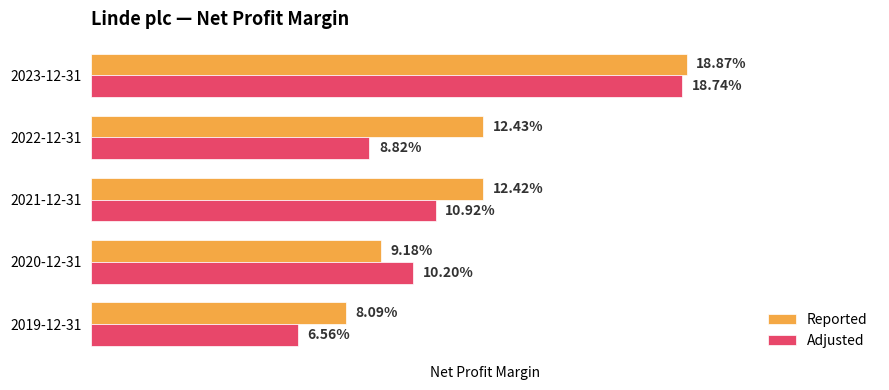

What are all the series names shown in the legend?

Reported, Adjusted